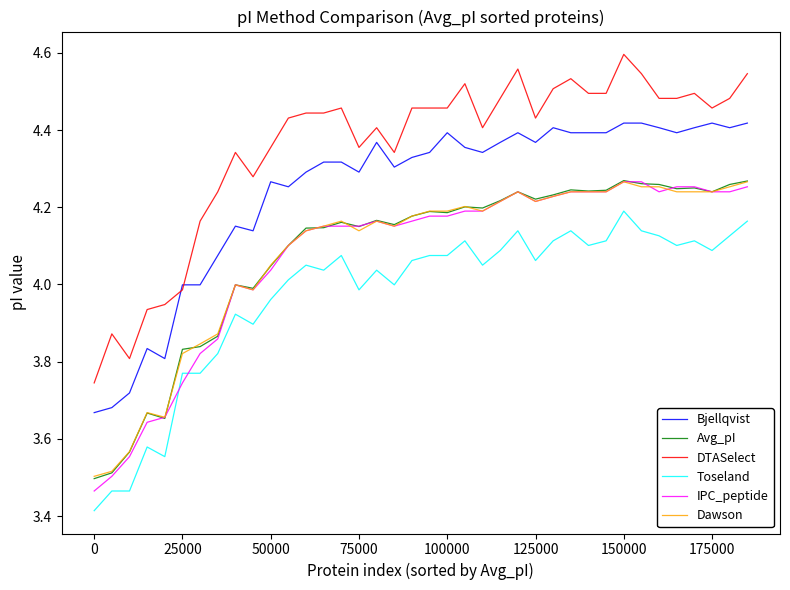

True or false: IPC_peptide and Bjellqvist cross at least once.

False